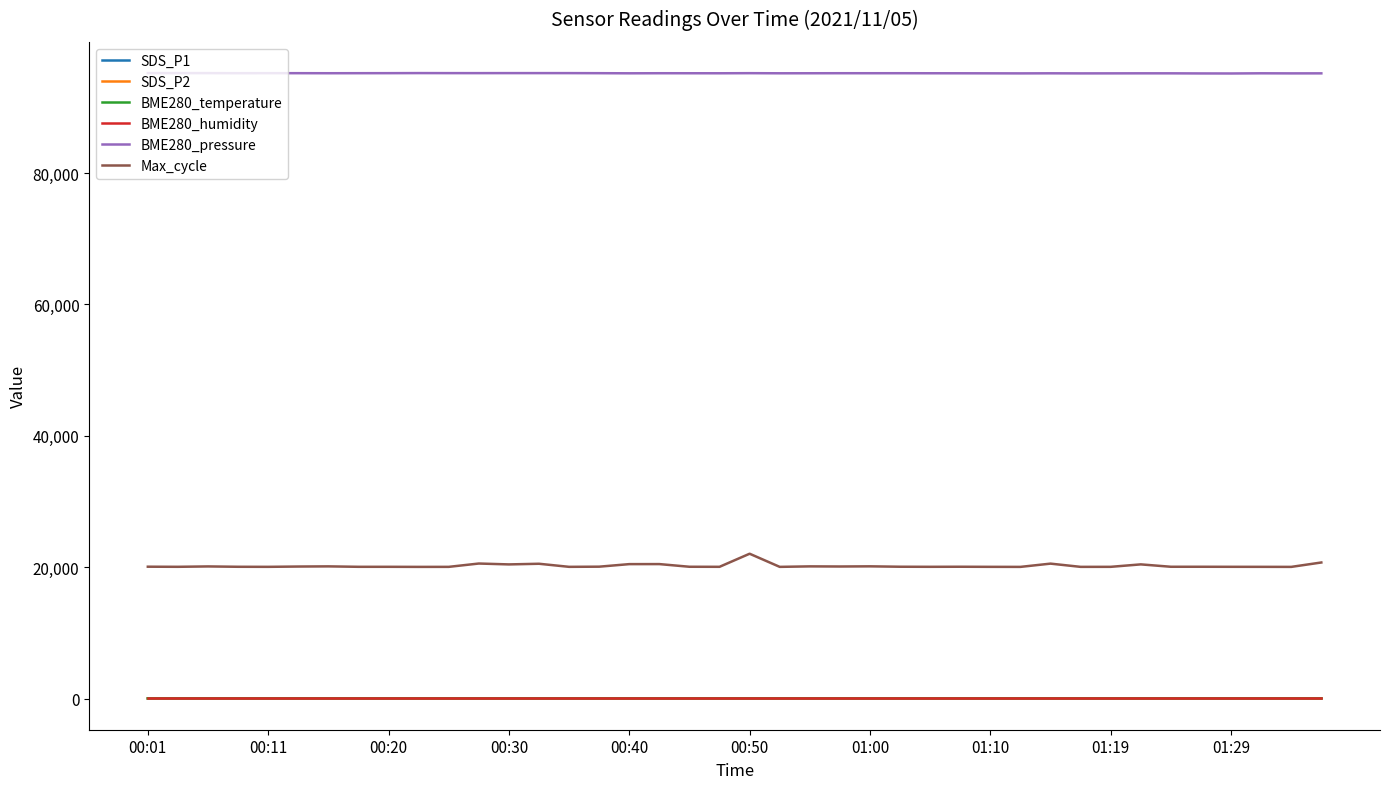

What is the maximum value shown in the chart?

95212.2